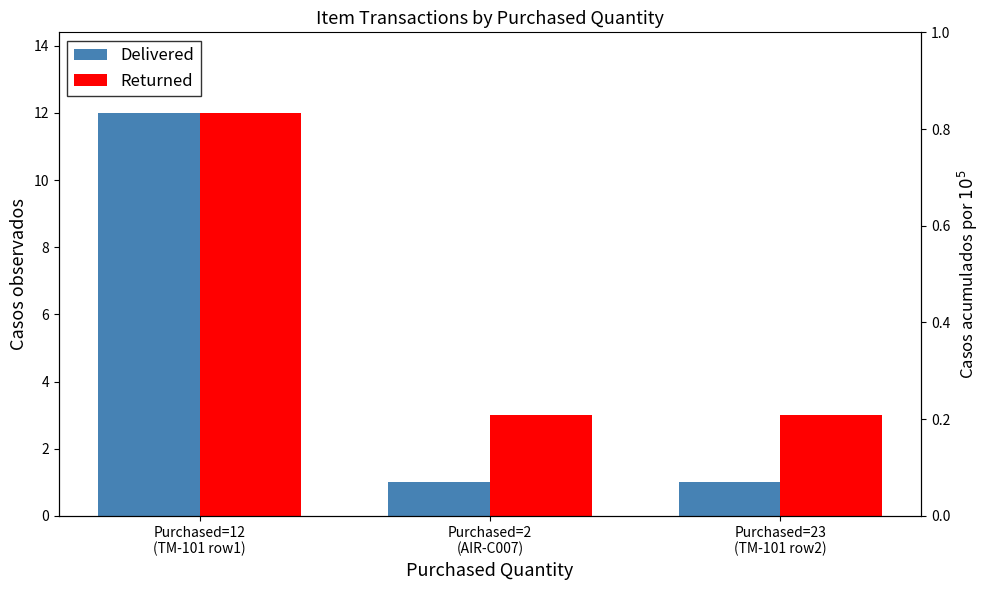

What is the value of the Returned bar at the 2nd from the left?

3